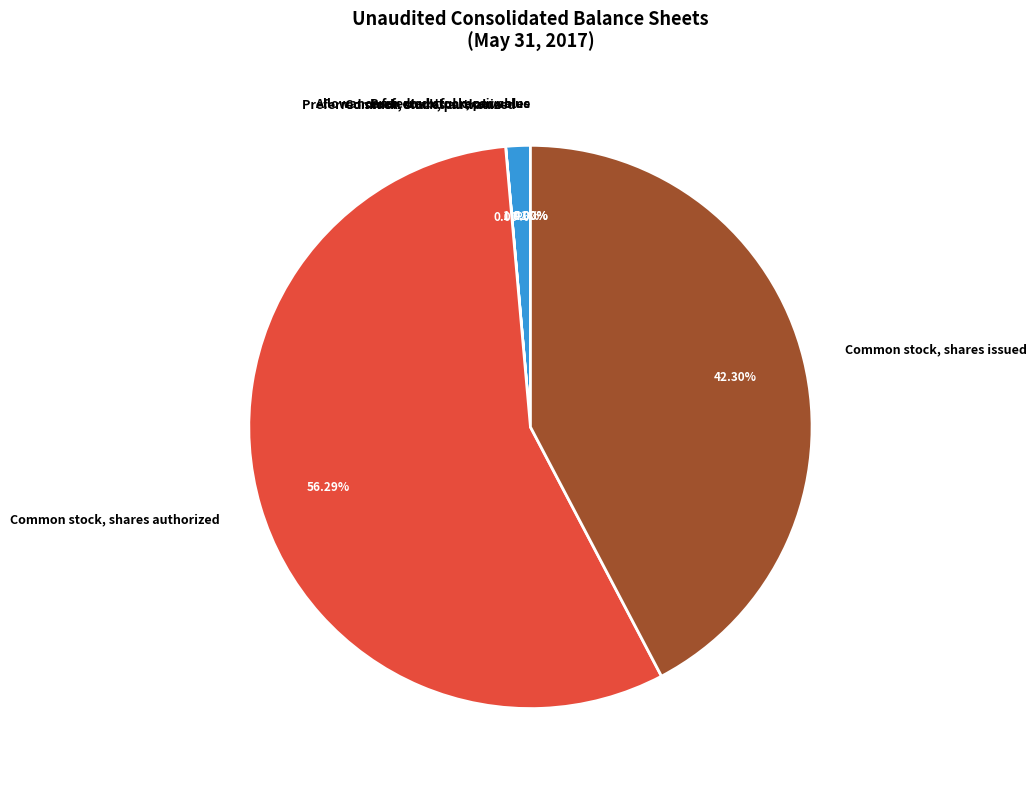

What is the largest slice in the pie chart?

Common stock, shares authorized